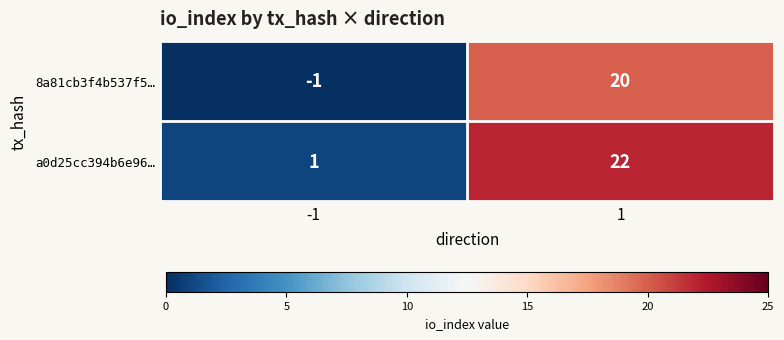

What is the spread (max minus min) of values at -1?

2